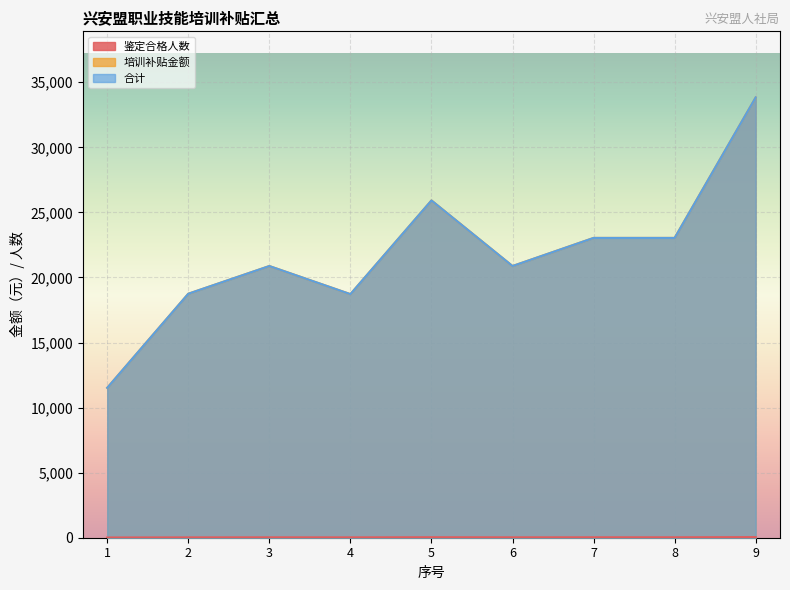

What is the total value across all series at 8?

46112